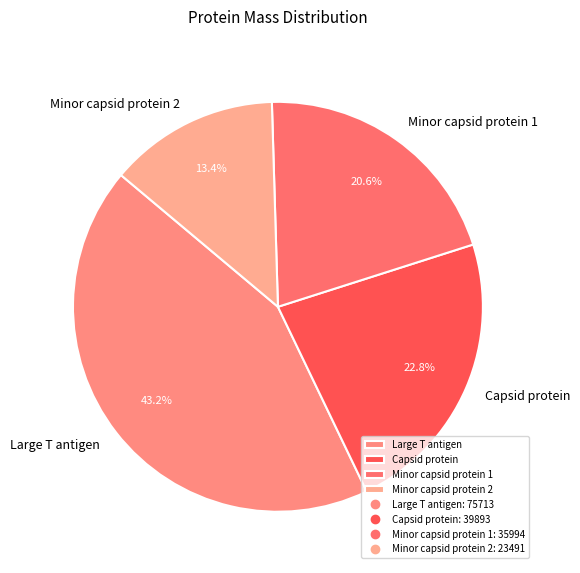

Approximately how many times larger is the value at Capsid protein compared to Minor capsid protein 2?

1.7